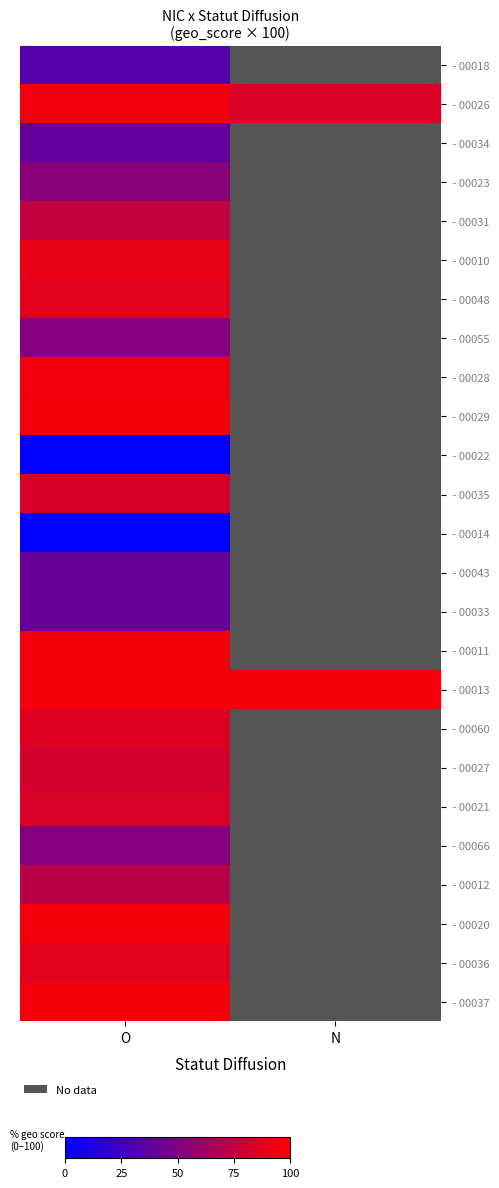

Between O and N, which series saw the biggest shift?

- 00026